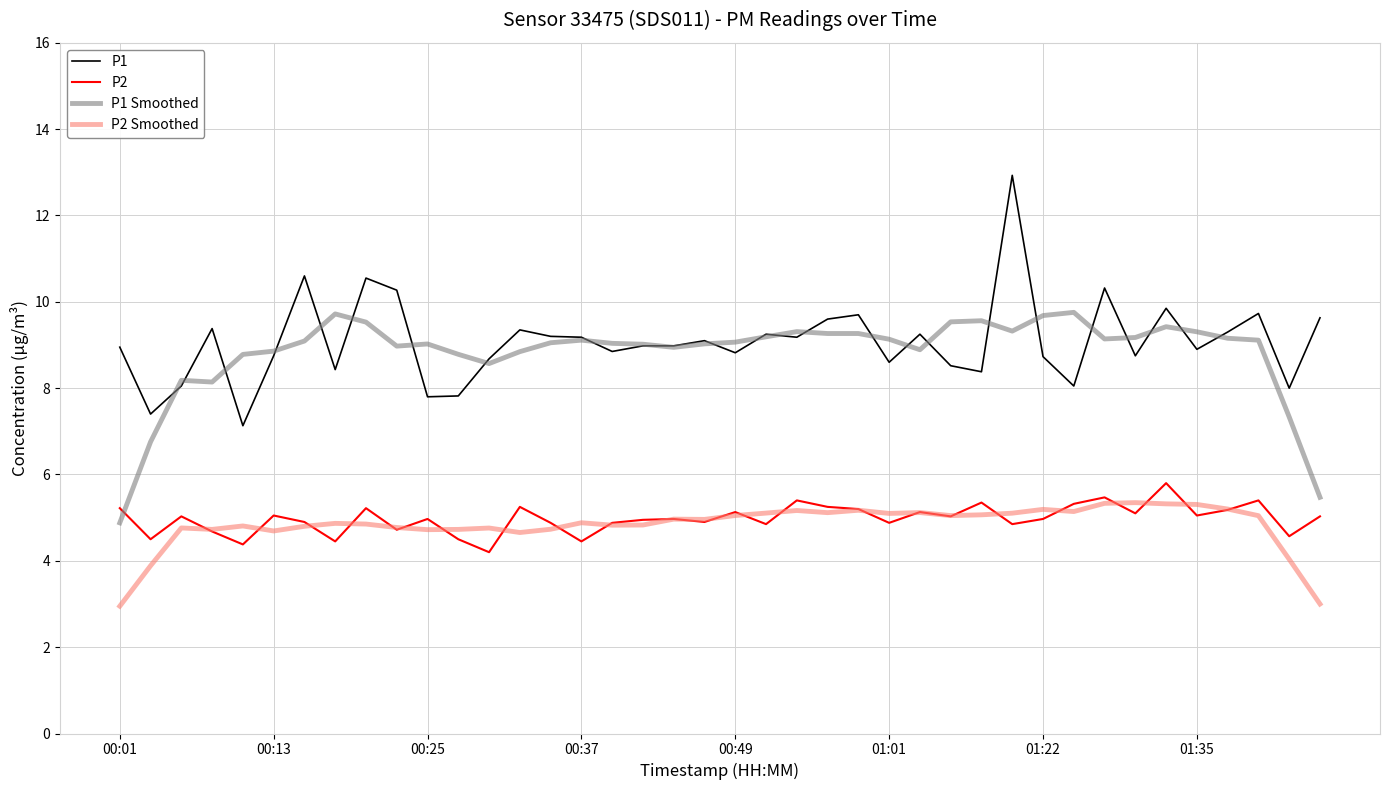

Which series has the widest spread of values?

P1